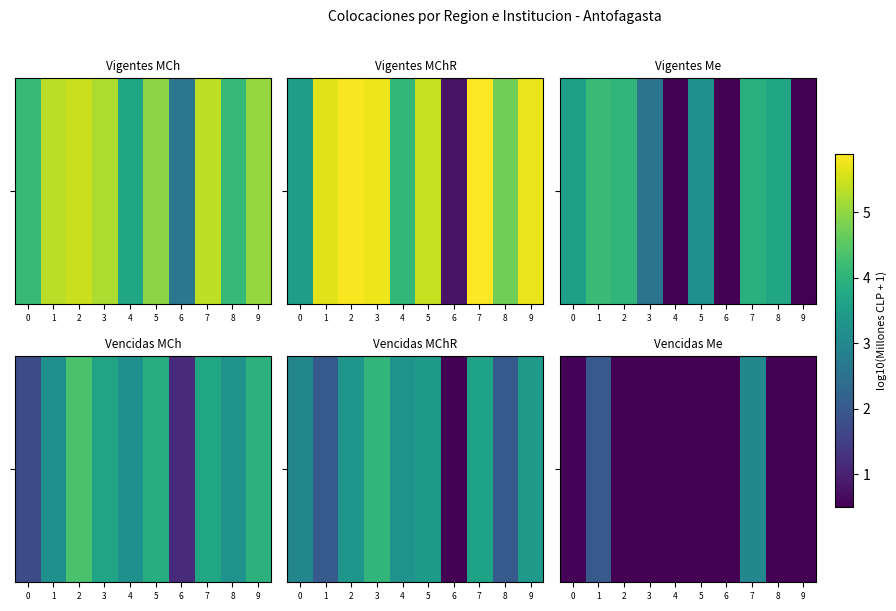

How many distinct data groups are displayed?

1